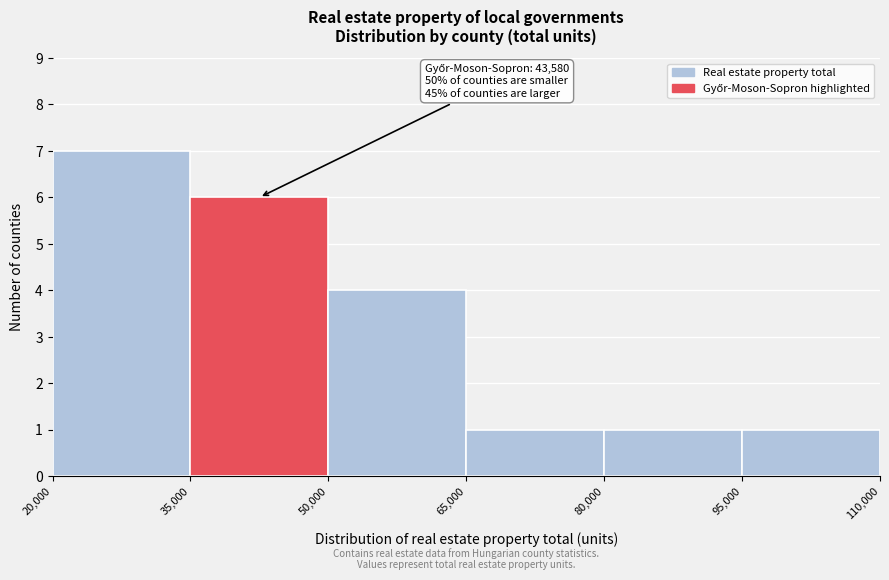

Which range on the x-axis has the tallest bar?

20,000 to 35,000